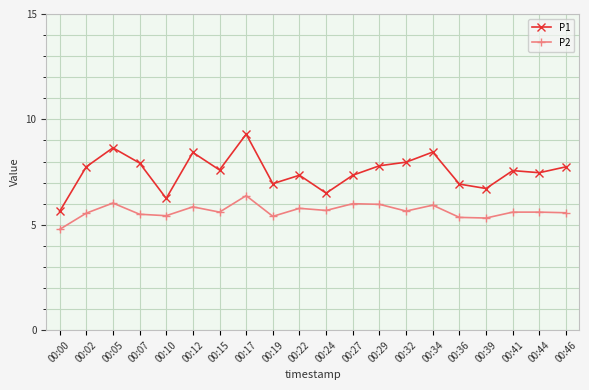

Count the number of data series in this chart.

2